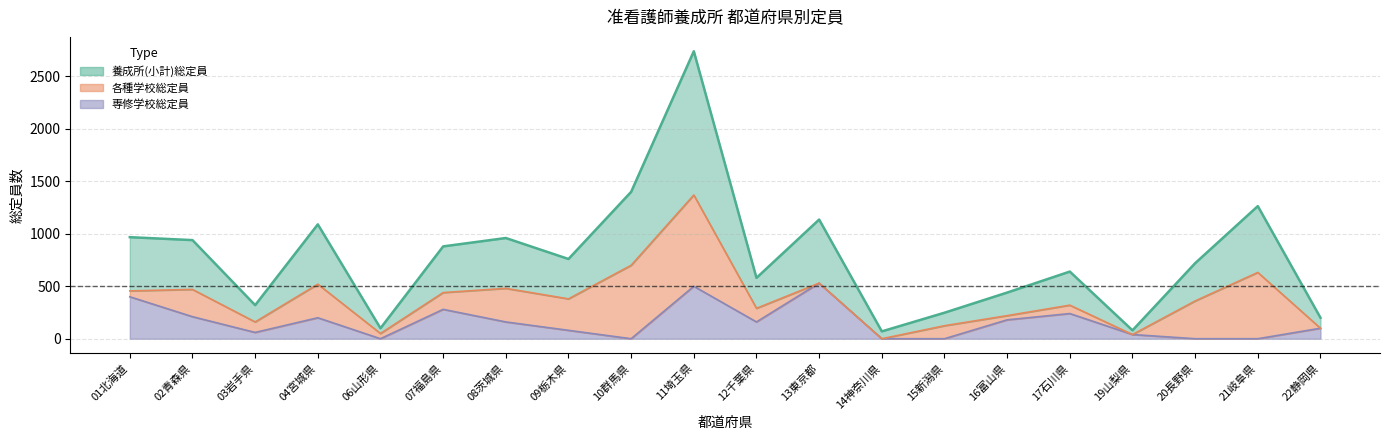

At which label does 専修学校総定員 reach its minimum?

06山形県